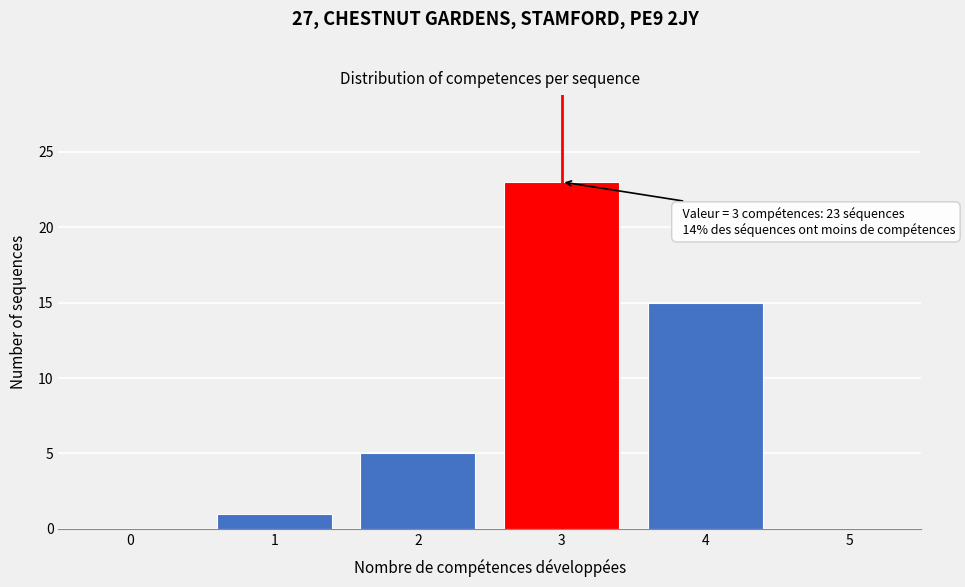

Which range on the x-axis has the tallest bar?

2.5 to 3.5